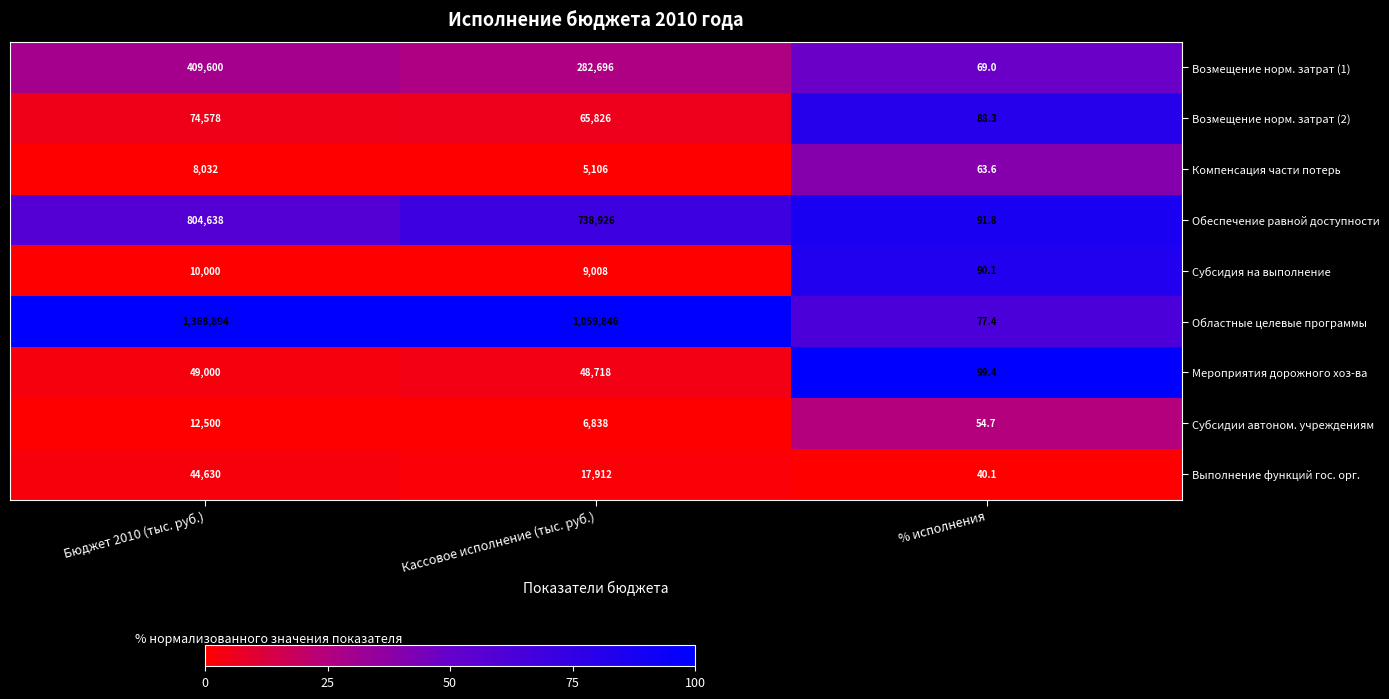

What is the difference between the highest and lowest values at Бюджет 2010 (тыс. руб.)?

1360862.0